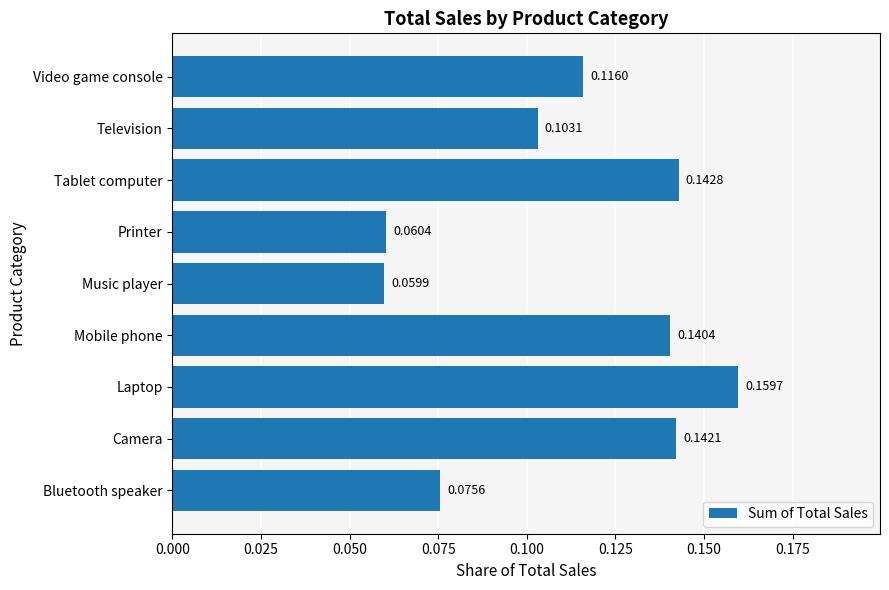

What is the sum of all values?

1.0